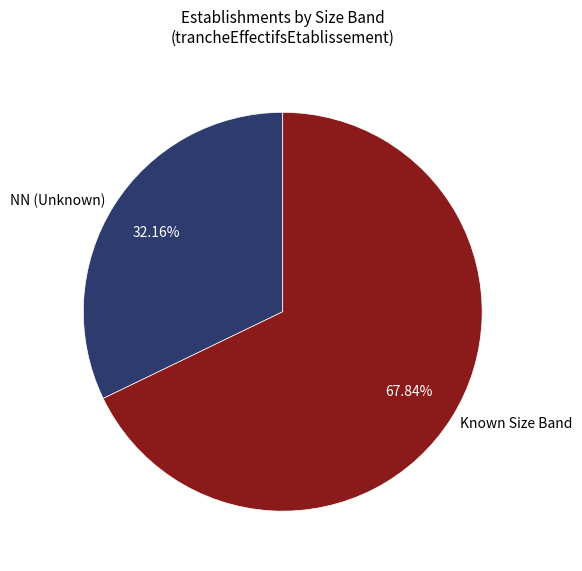

Is there any slice that represents more than half of the pie?

Yes